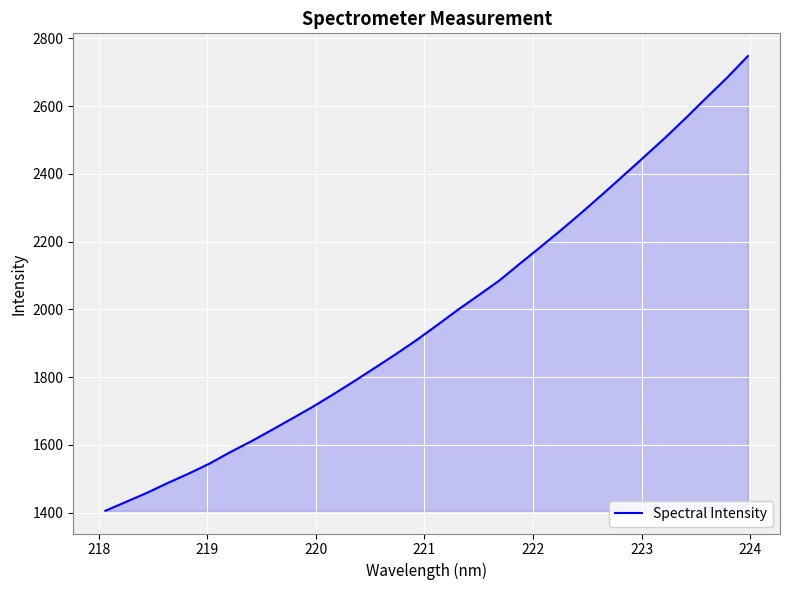

How many lines are shown in the chart?

1